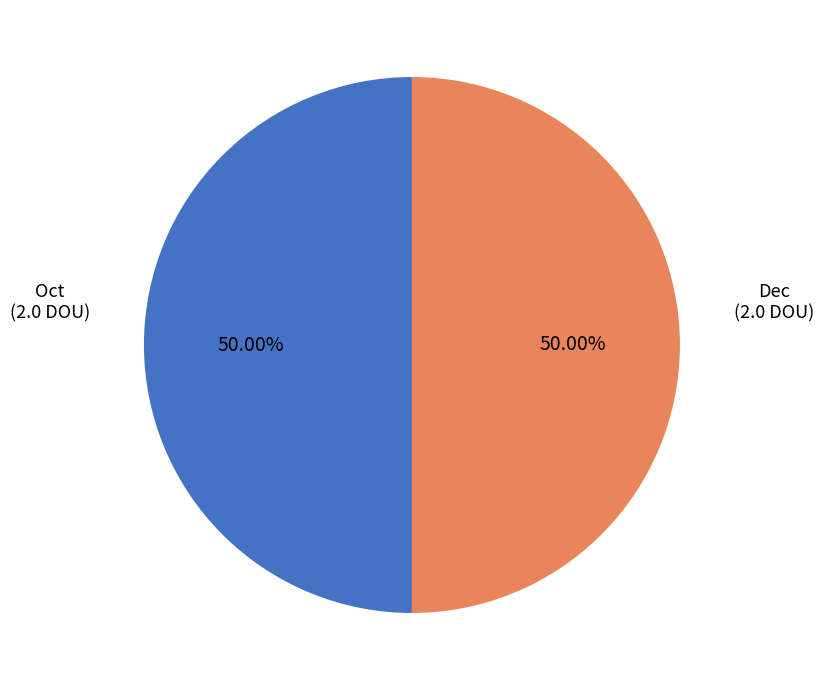

What is the ratio of the value at Oct to the value at Dec?

1.0